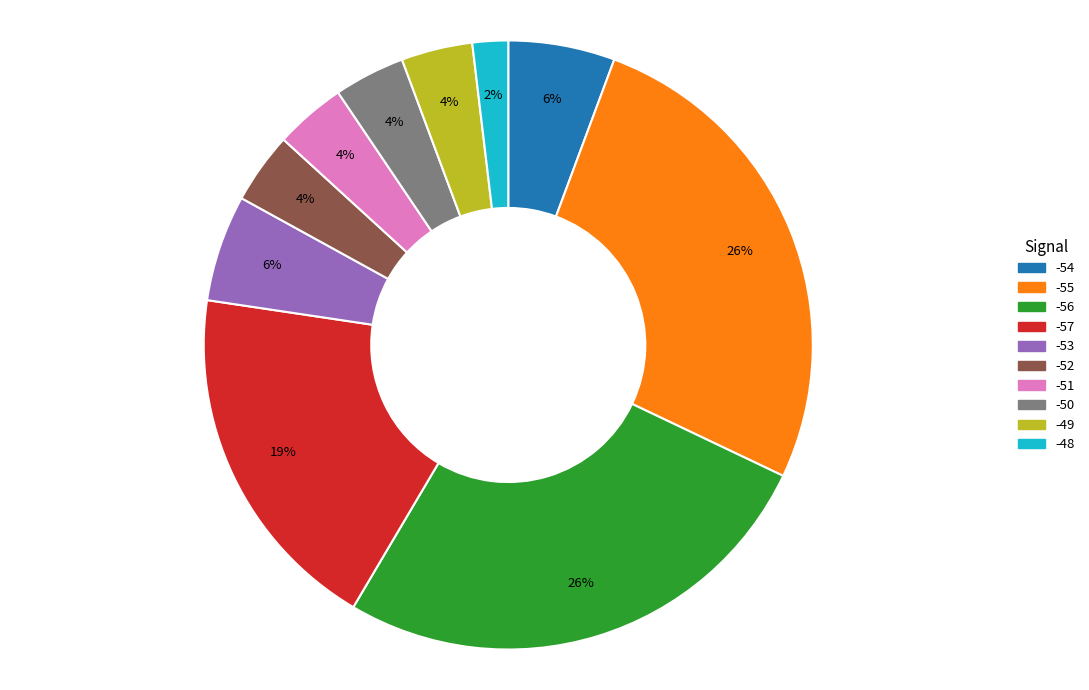

Does any single category account for the majority?

No